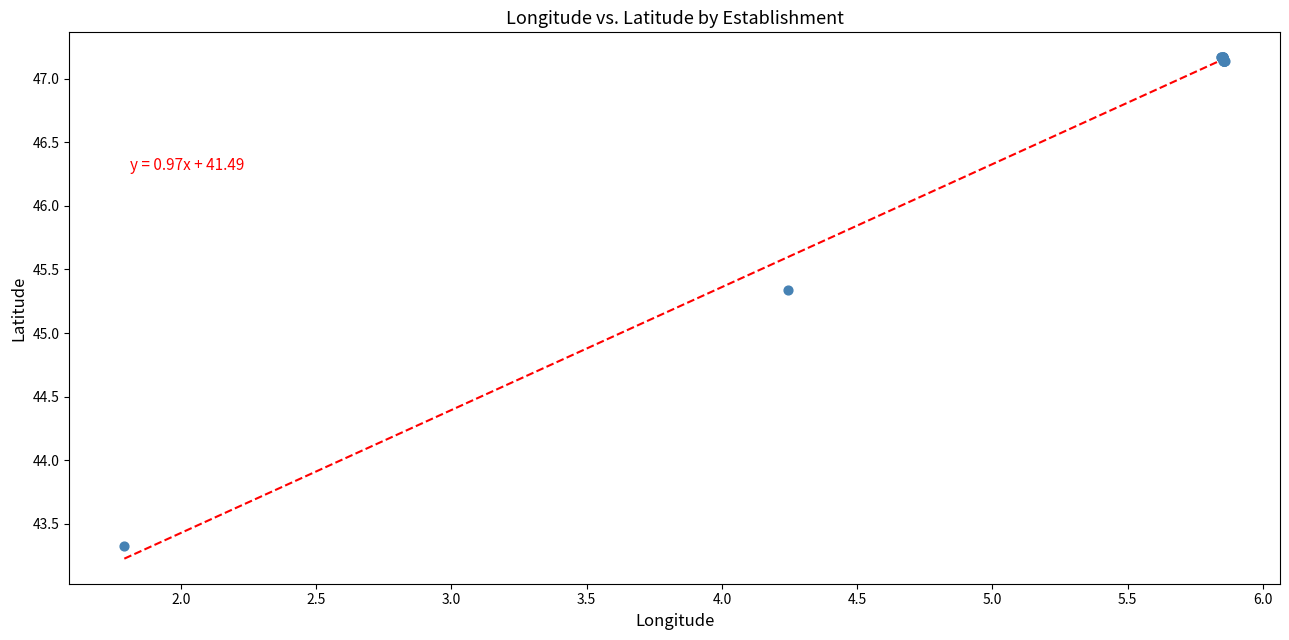

What Y value in the scatter plot is closest to 45?

45.3